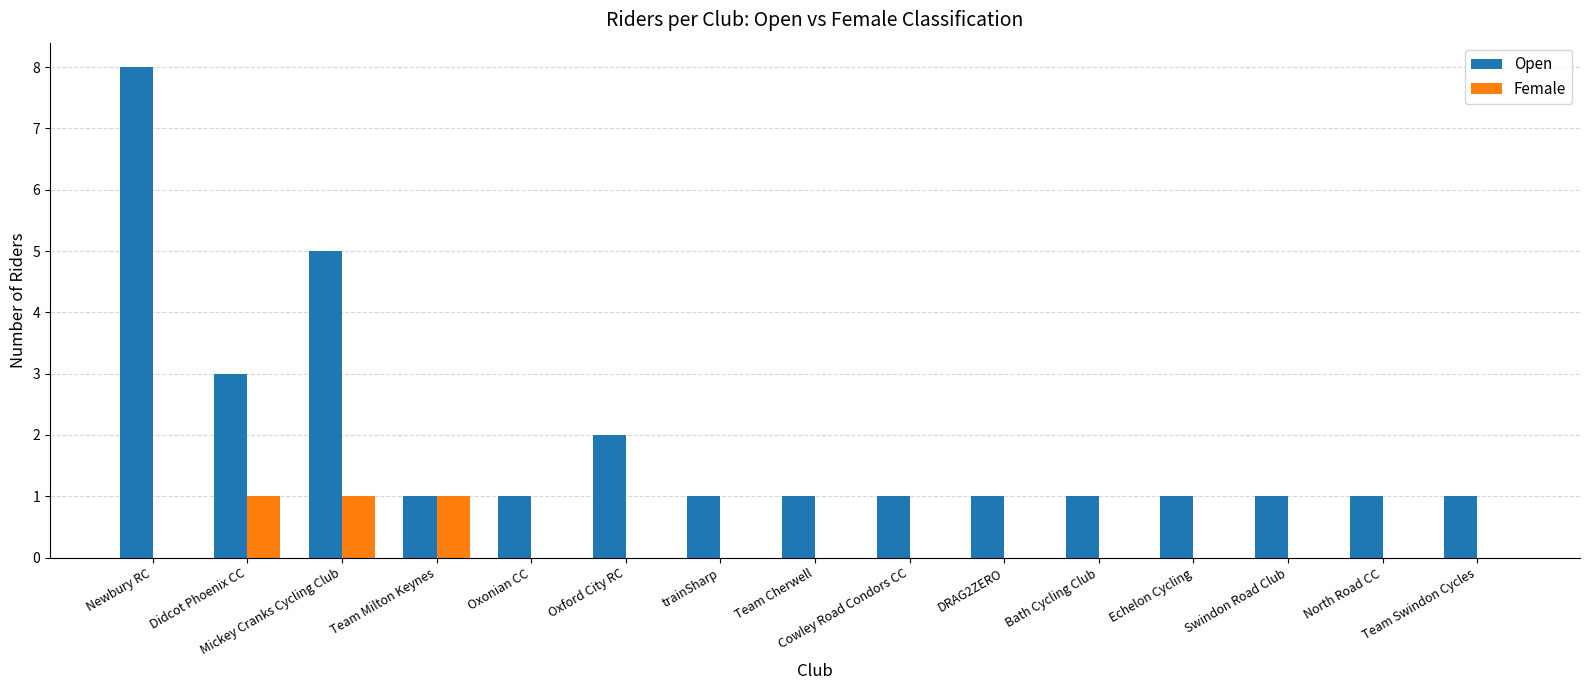

What is the sum of all Female values?

3